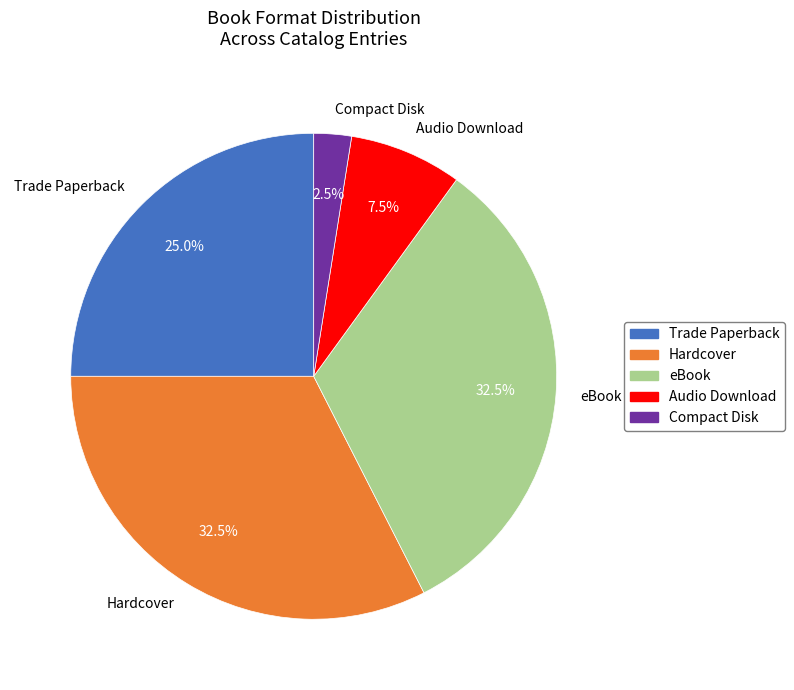

Is there any slice that represents more than half of the pie?

No